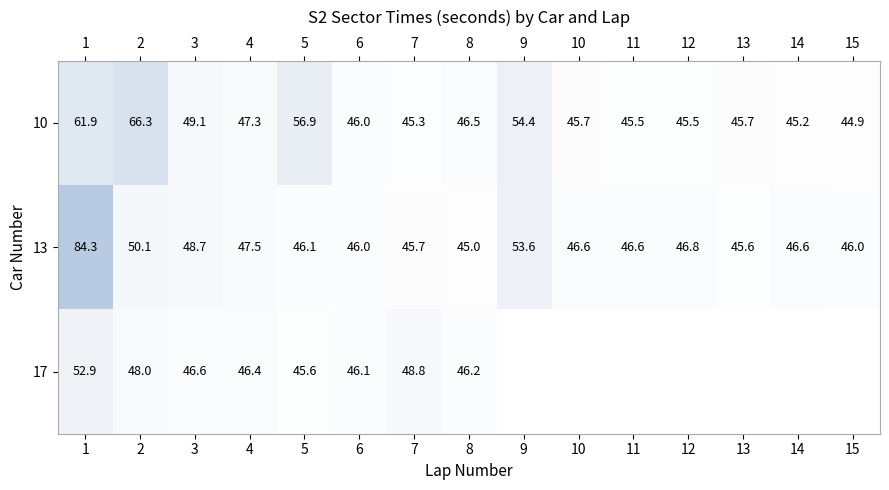

Between 3 and 7, which series saw the biggest shift?

10